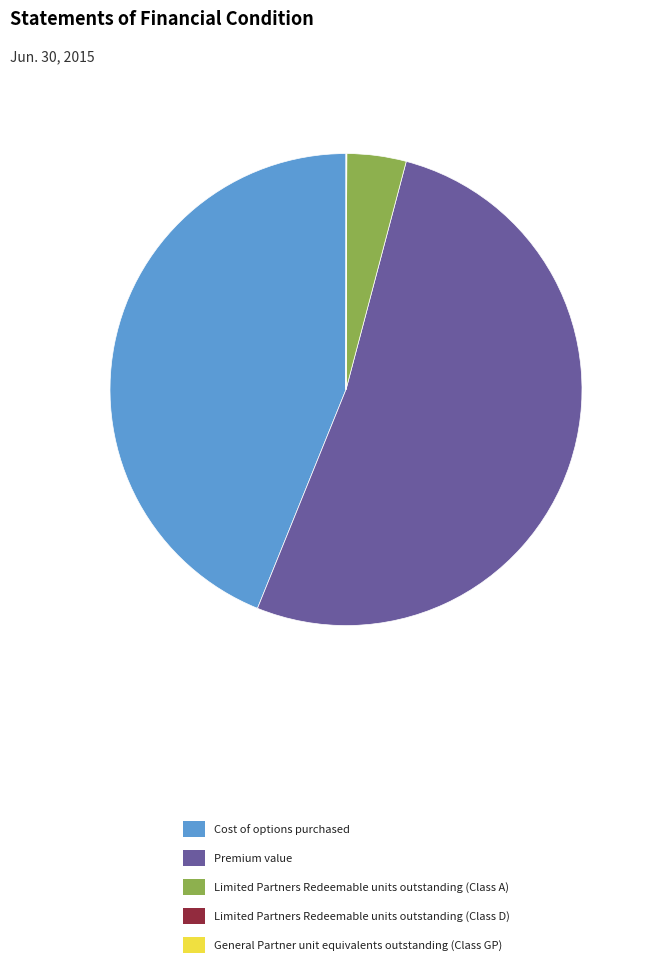

What is the ratio of the value at Limited Partners Redeemable units outstanding (Class A) to the value at Cost of options purchased?

0.1